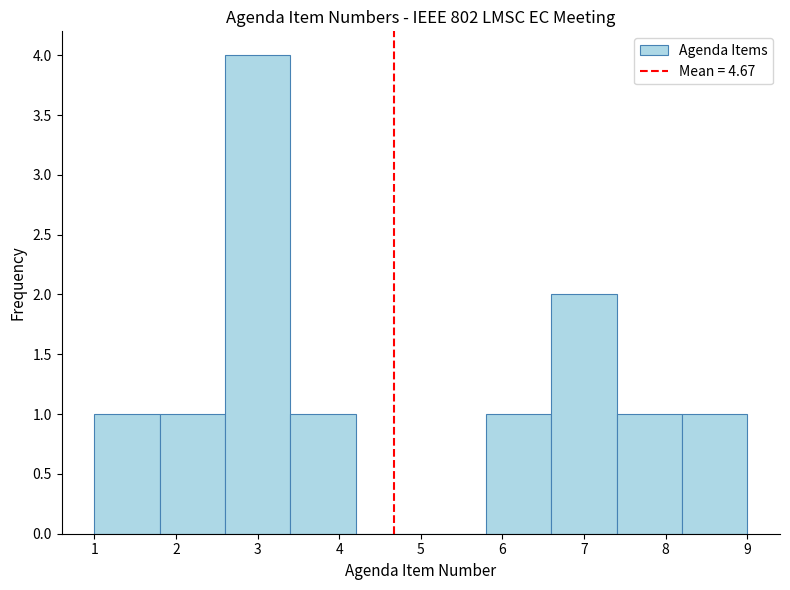

Over which range of the x-axis is the bar tallest?

2.6 to 3.4